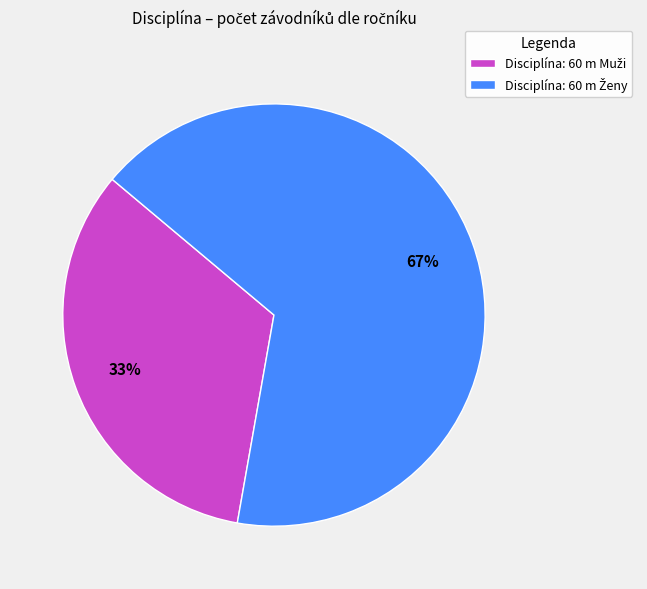

To the nearest percent, what is the average slice percentage?

50%